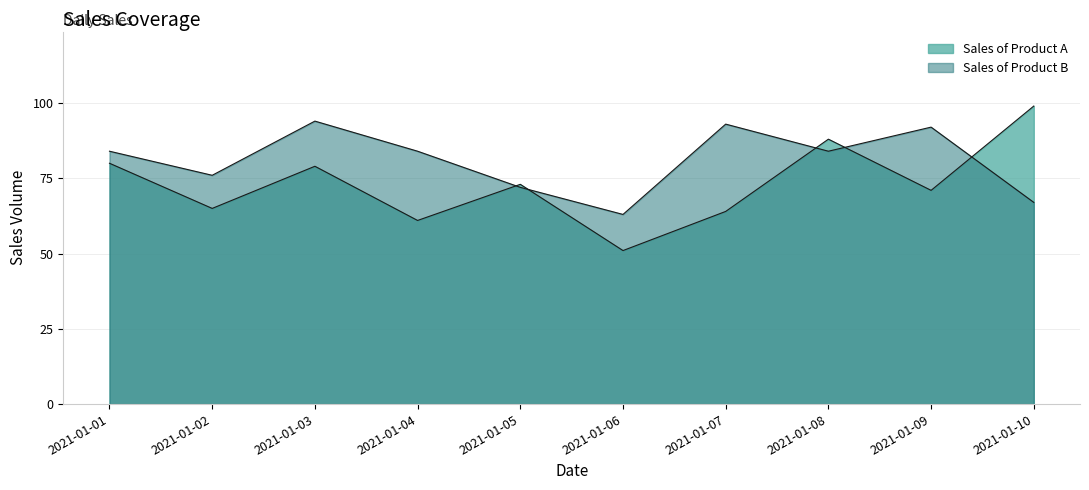

True or false: Sales of Product A has a value of 99 at 2021-01-10.

True